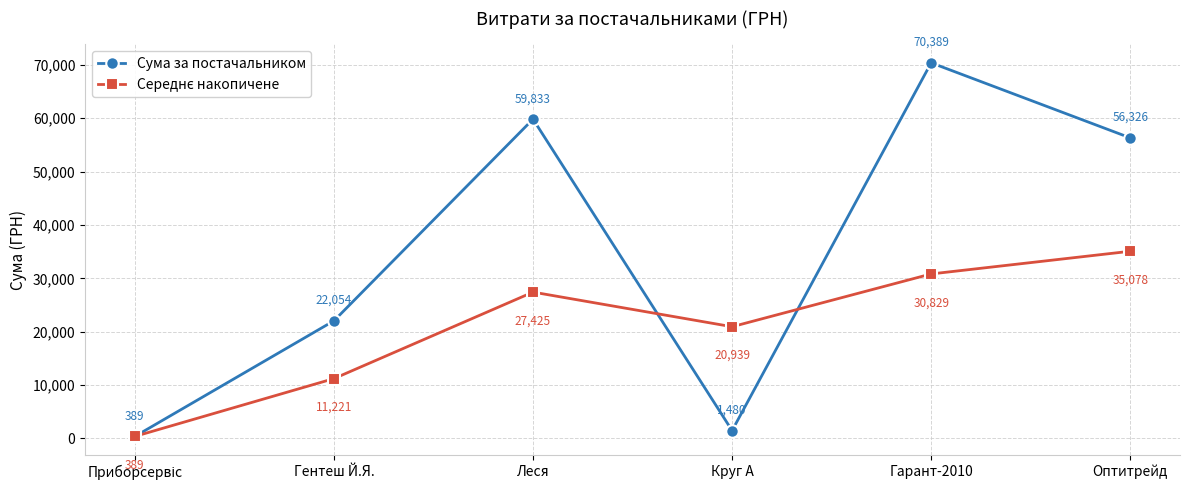

Is it true that Сума за постачальником equals 56325.9 at Оптитрейд?

True